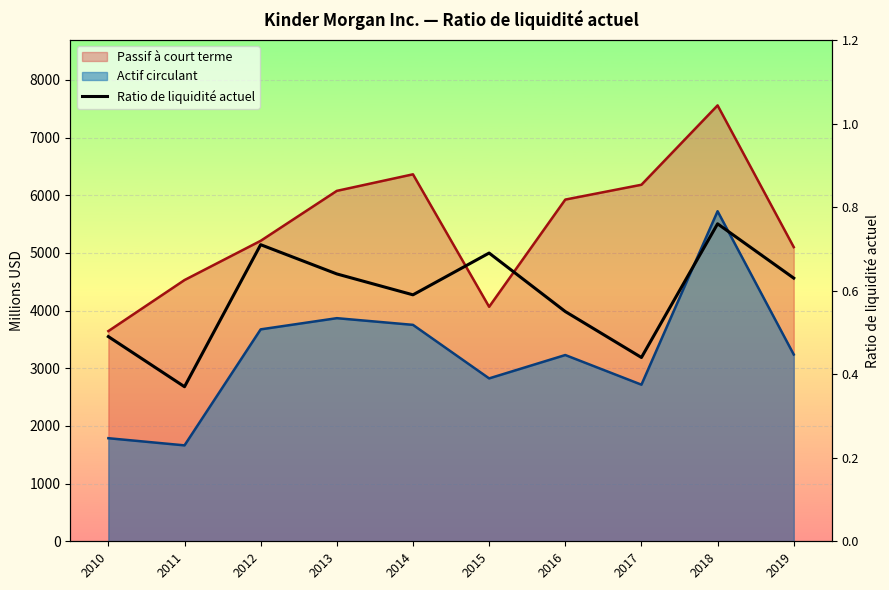

Does the chart display data point markers on the line(s)?

No